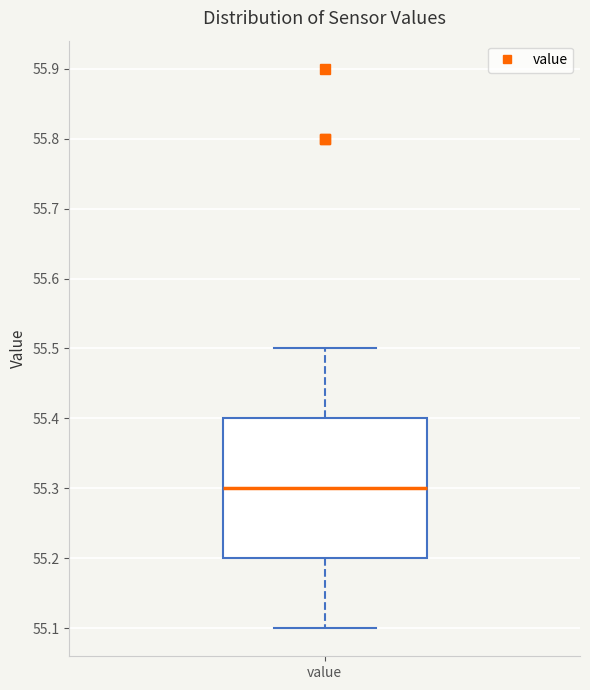

Where does the median line of the box for value sit on the y-axis? The values are not printed on the chart, so give them approximately, as read against the axis.

55.3